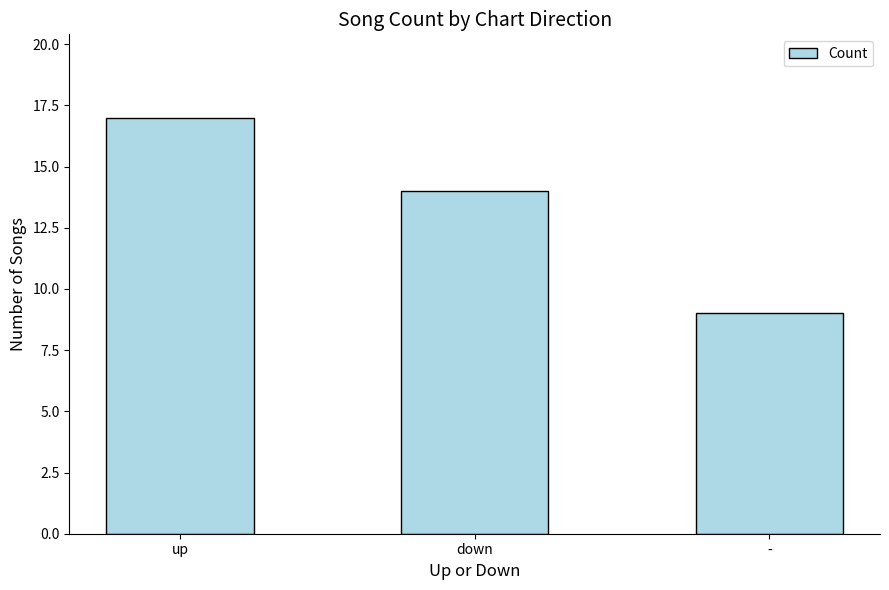

Reading left to right, what are all the values shown in this chart?

up=17	down=14	-=9